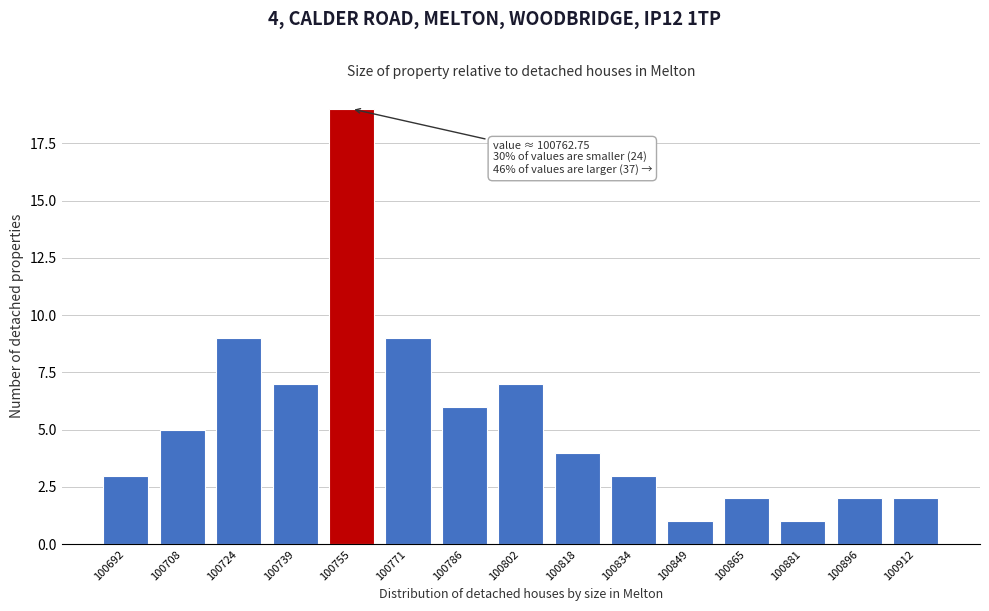

Reading left to right, transcribe all the data shown in this chart.

100692=3	100708=5	100724=9	100739=7	100755=19	100771=9	100786=6	100802=7	100818=4	100834=3	100849=1	100865=2	100881=1	100896=2	100912=2